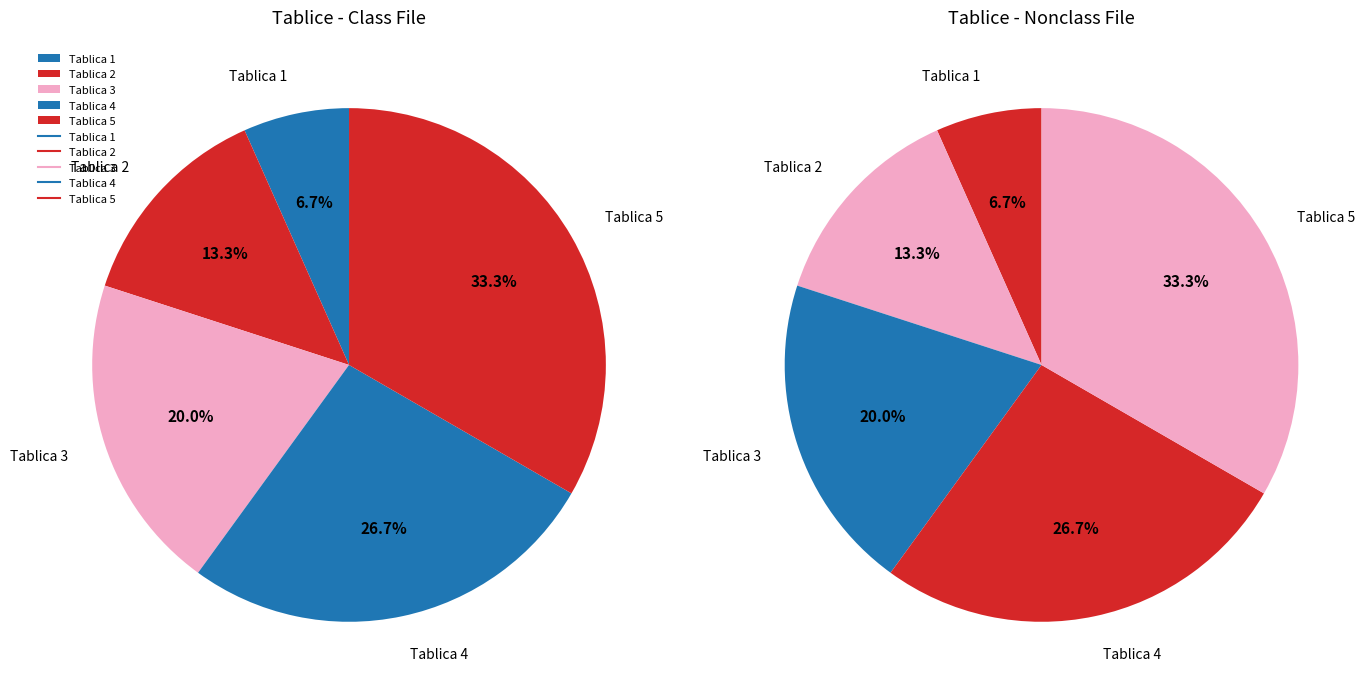

What percentage is the Tablica 3 slice, to the nearest percent?

20%